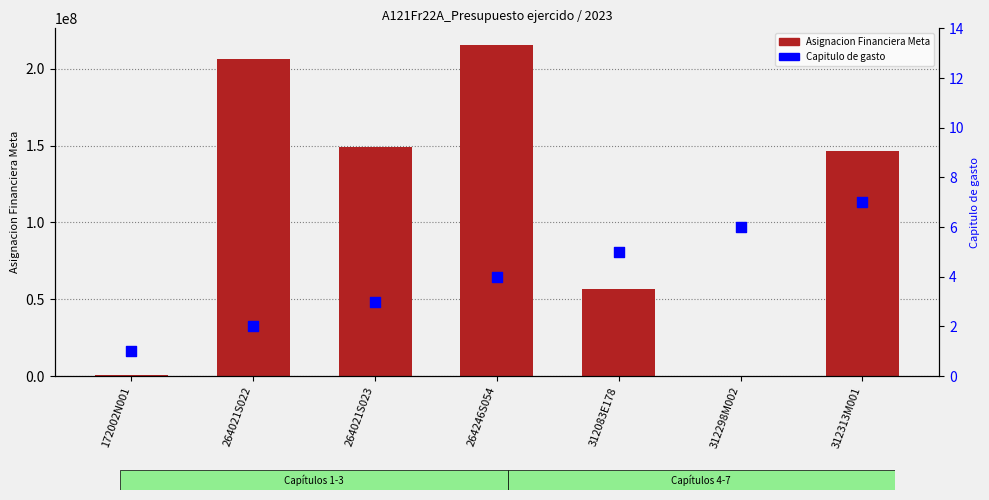

At which category is the sum across all series the highest?

264246S054